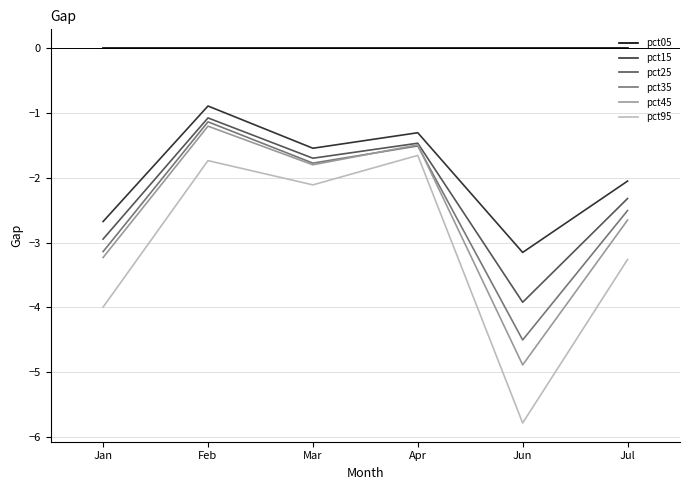

What is the difference between the pct95 values at Jul and Jun?

2.5